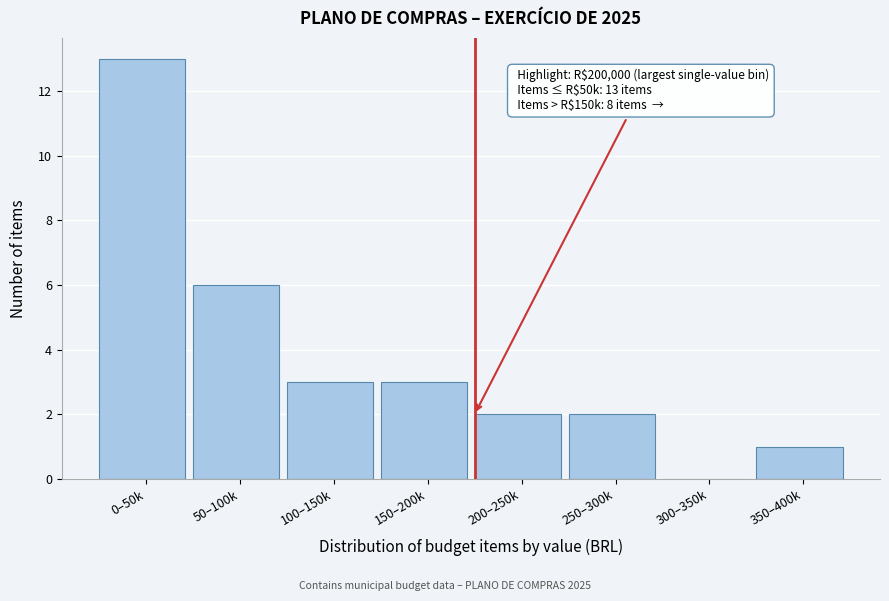

Reading left to right, what are all the values shown in this chart?

0–50k=13	50–100k=6	100–150k=3	150–200k=3	200–250k=2	250–300k=2	300–350k=0	350–400k=1